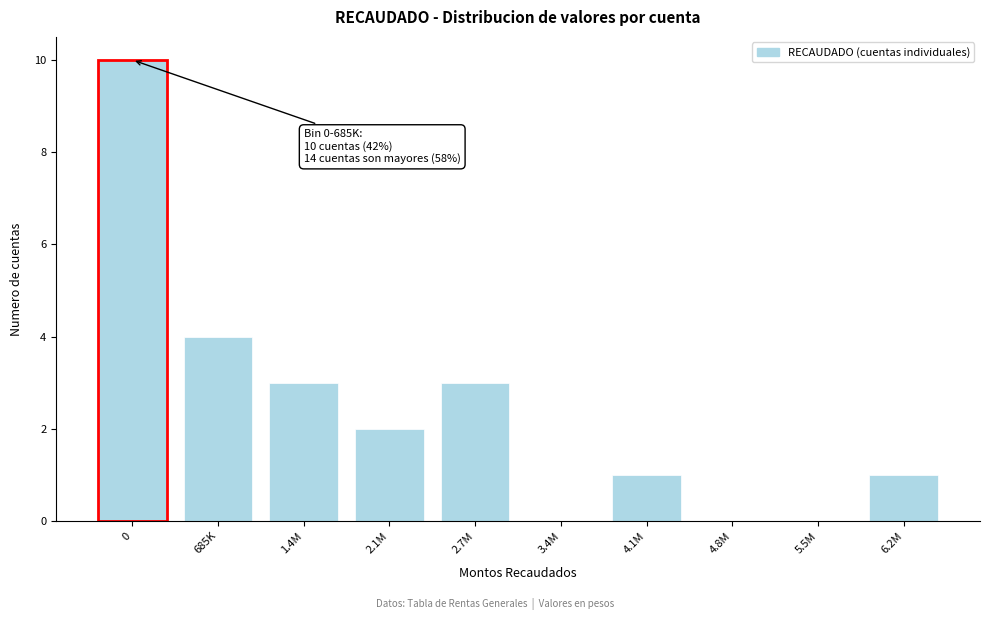

Reading right to left, extract all data points from this chart.

6.2M=1	5.5M=0	4.8M=0	4.1M=1	3.4M=0	2.7M=3	2.1M=2	1.4M=3	685K=4	0=10